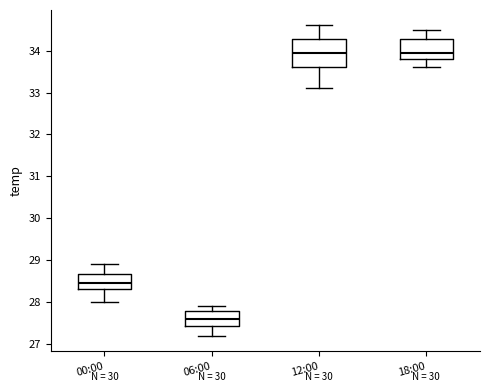

Reading left to right, transcribe this box plot: for each box, give where its median line is, the range the box spans, and where its two whiskers end, as read against the y-axis. The values are not printed on the chart, so give them approximately, as read against the axis.

00:00: median 28.5, box 28.3 to 28.7, whiskers 28.0 to 28.9
06:00: median 27.6, box 27.4 to 27.8, whiskers 27.2 to 27.9
12:00: median 34.0, box 33.6 to 34.3, whiskers 33.1 to 34.6
18:00: median 34.0, box 33.8 to 34.3, whiskers 33.6 to 34.5